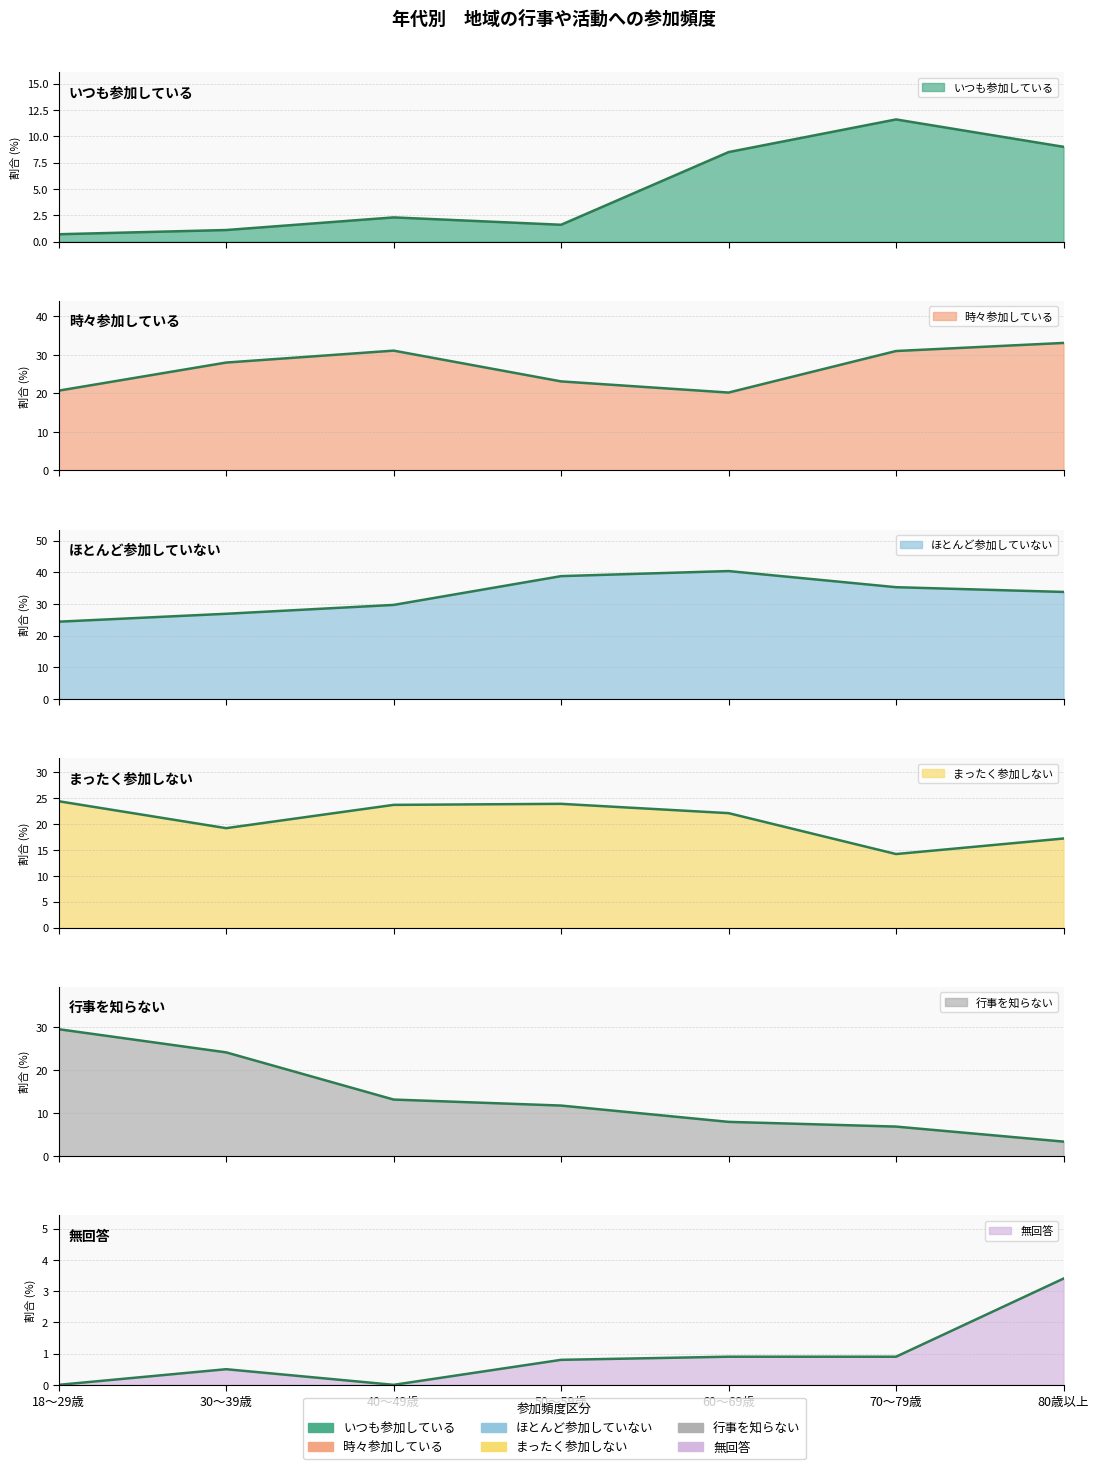

Where is the first local maximum for 時々参加している?

40～49歳